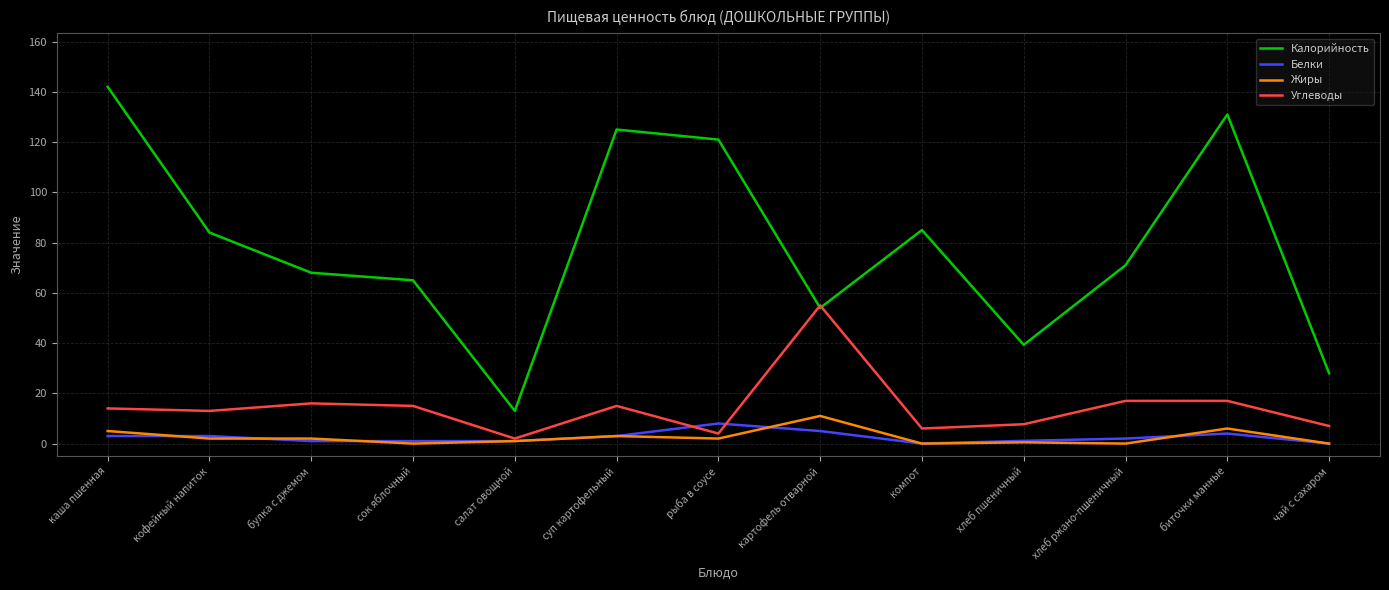

At which category is the sum across all series the highest?

каша пшенная